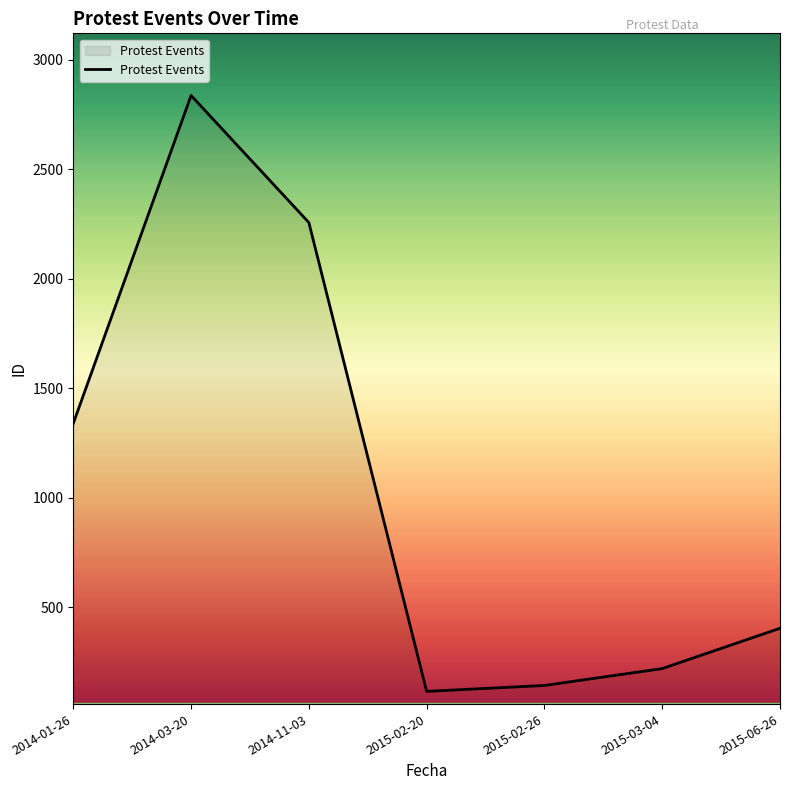

Count the number of categories in the chart.

7